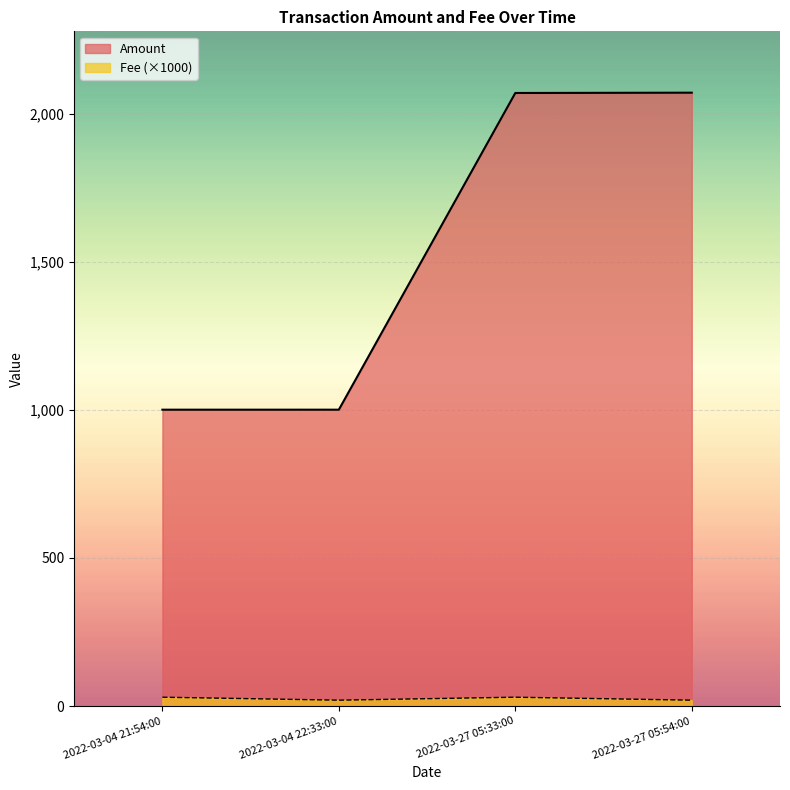

What is the sum of all Fee values?

100.0